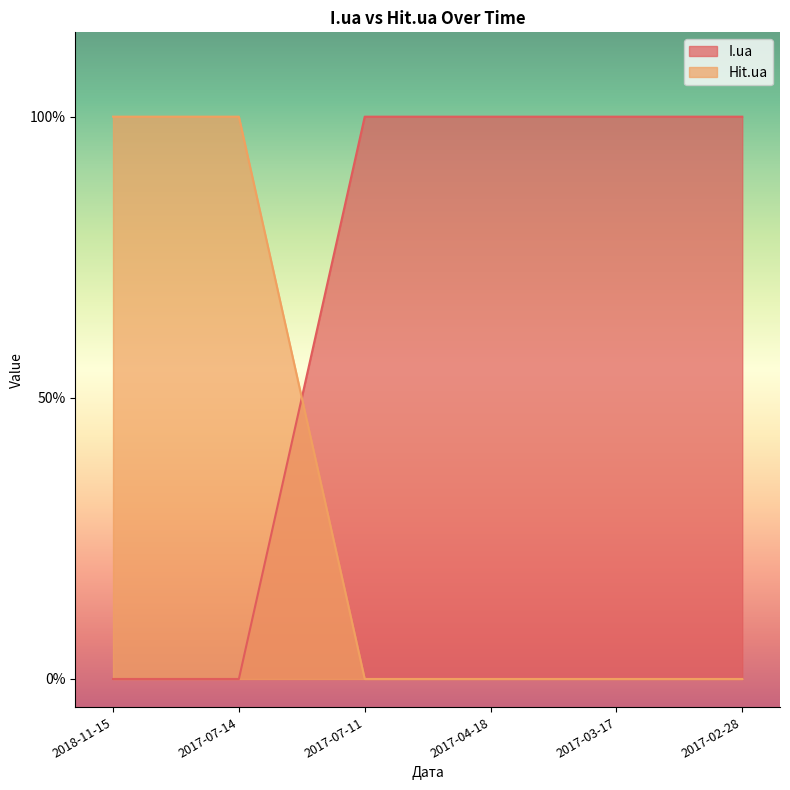

Reading left to right, list all the values displayed in this chart.

I.ua: 2018-11-15=0	2017-07-14=0	2017-07-11=1	2017-04-18=1	2017-03-17=1	2017-02-28=1
Hit.ua: 2018-11-15=1	2017-07-14=1	2017-07-11=0	2017-04-18=0	2017-03-17=0	2017-02-28=0